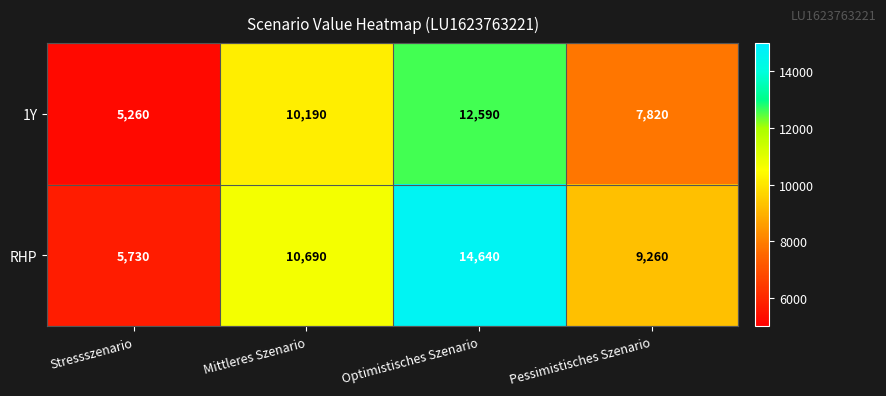

List the series in order of their peak value, highest first.

RHP, 1Y